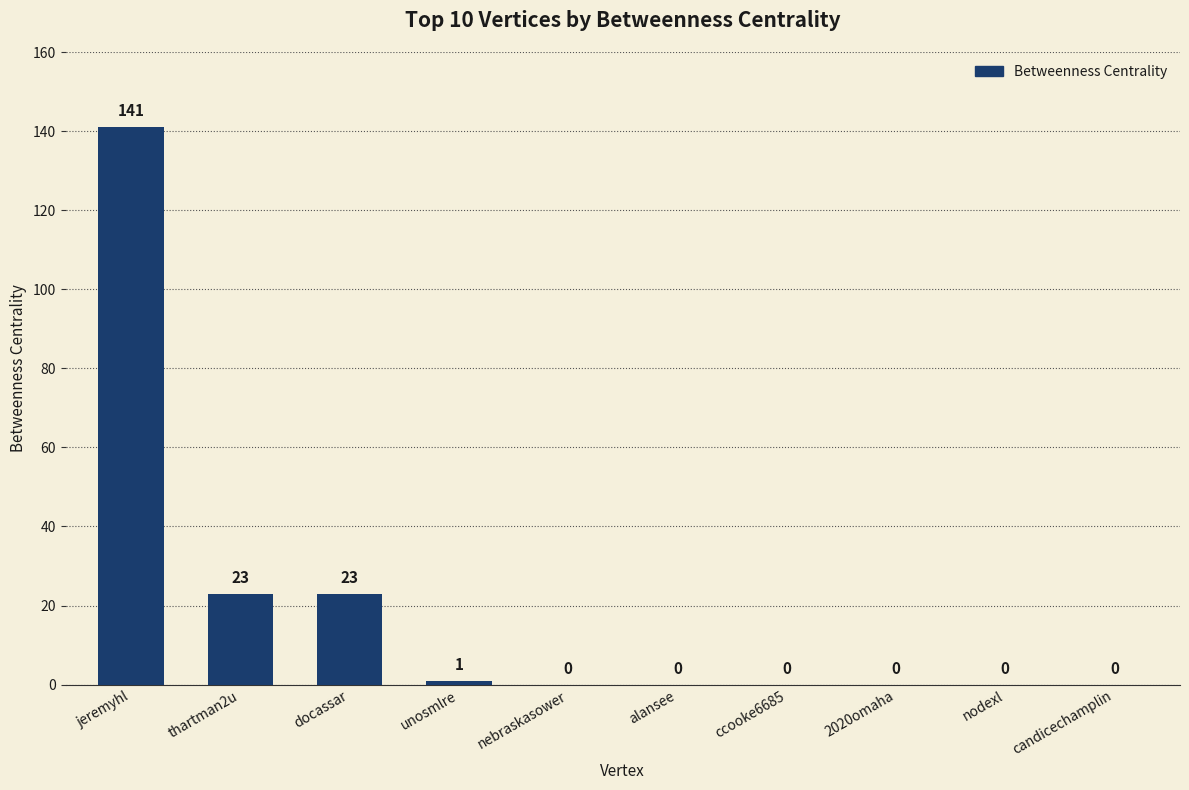

What is the maximum value shown in the chart?

141